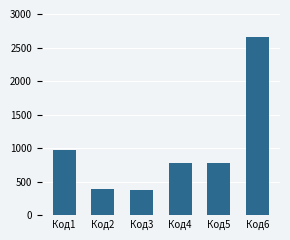

What is the change in value from Код2 to Код5?

+396